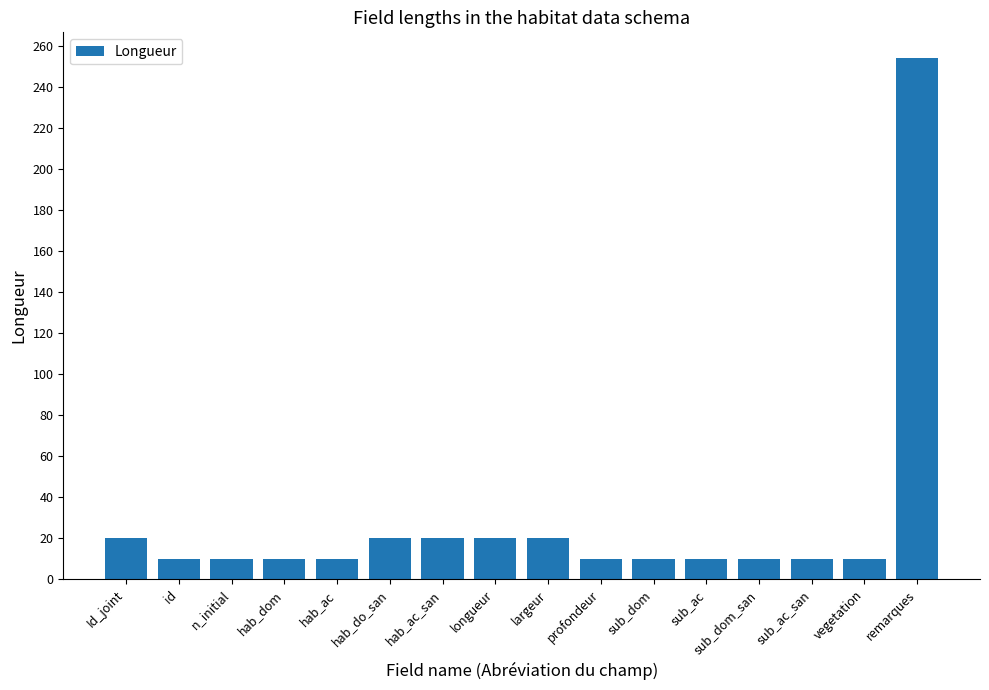

What position from the right is n_initial?

14